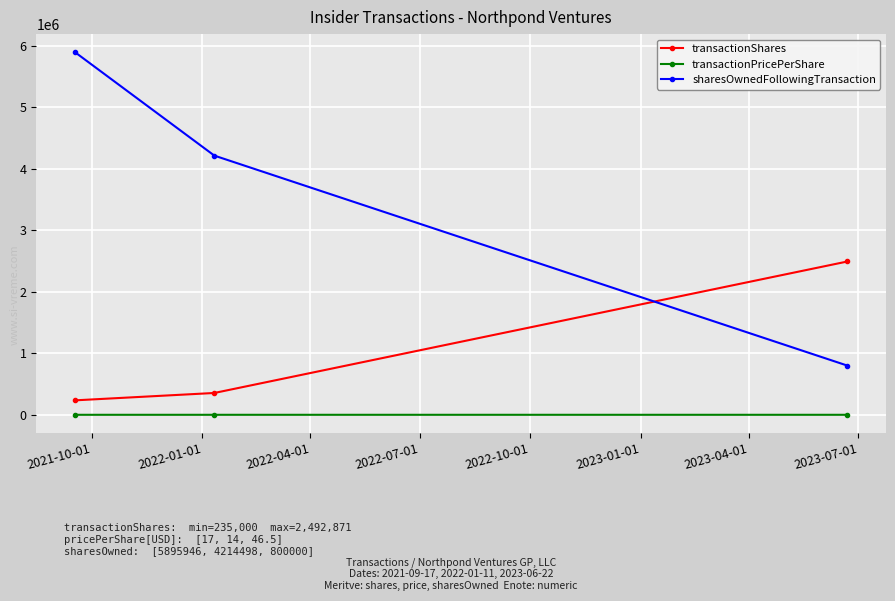

What is the greatest value displayed?

5895946.0